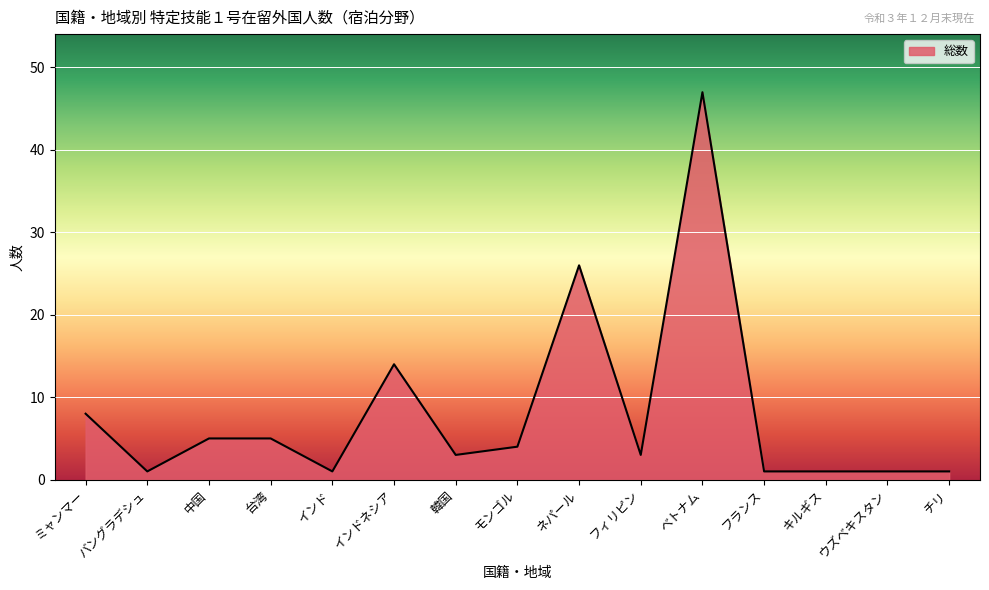

True or false: there are more than 0 points higher than both neighbors.

True